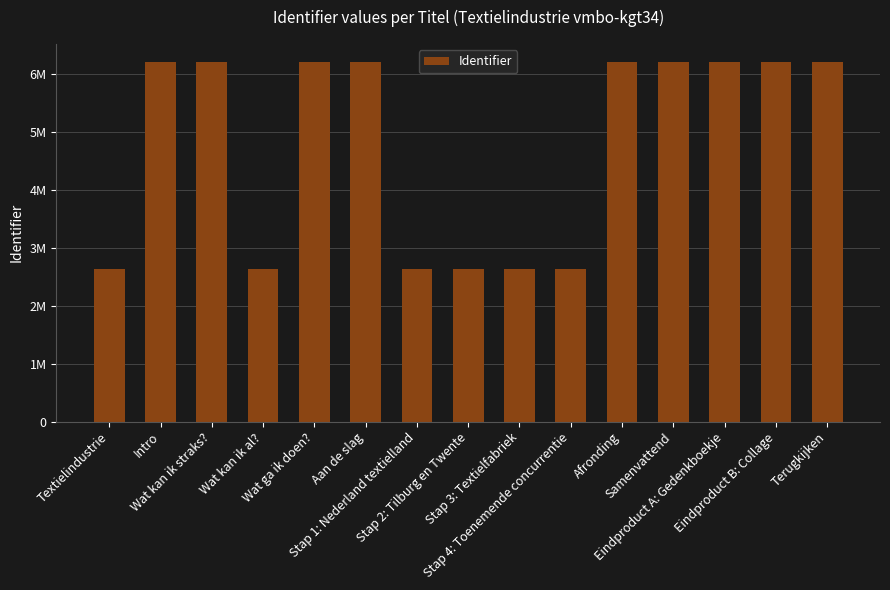

What is the change in value from Wat kan ik straks? to Stap 2: Tilburg en Twente?

-3577158